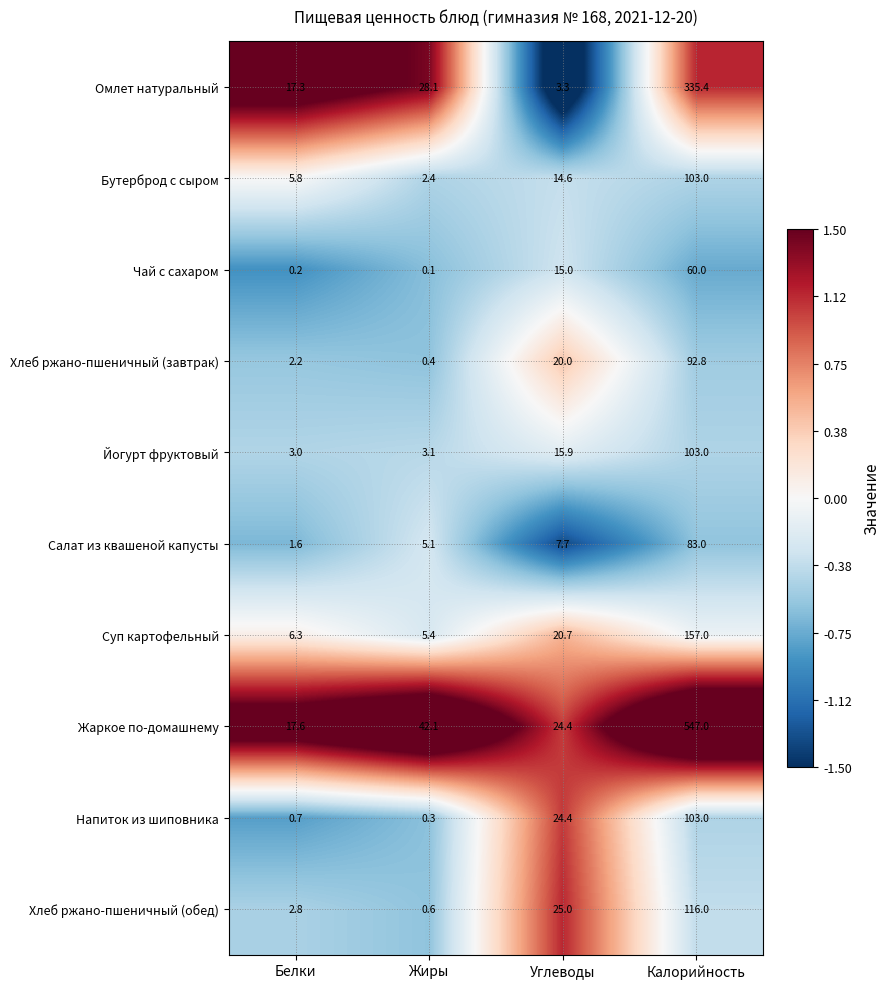

Which series has the largest total across all categories?

Жаркое по-домашнему